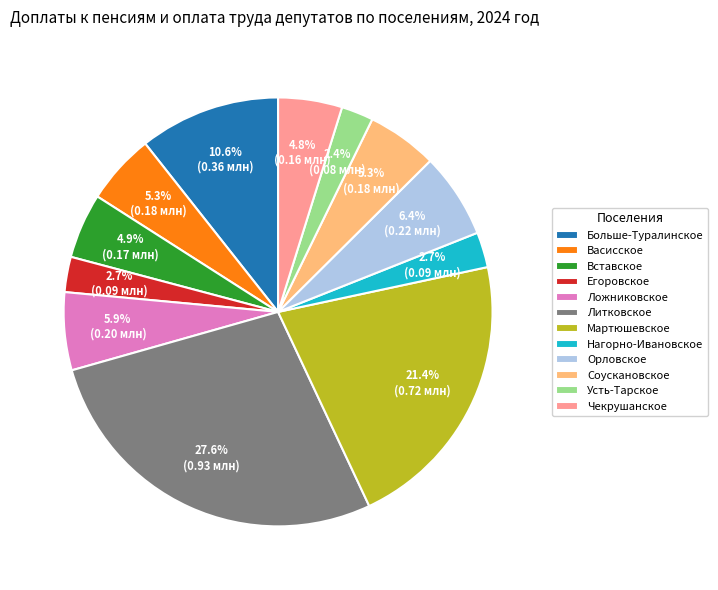

Is the sum of Васисское and Больше-Туралинское greater than half?

No